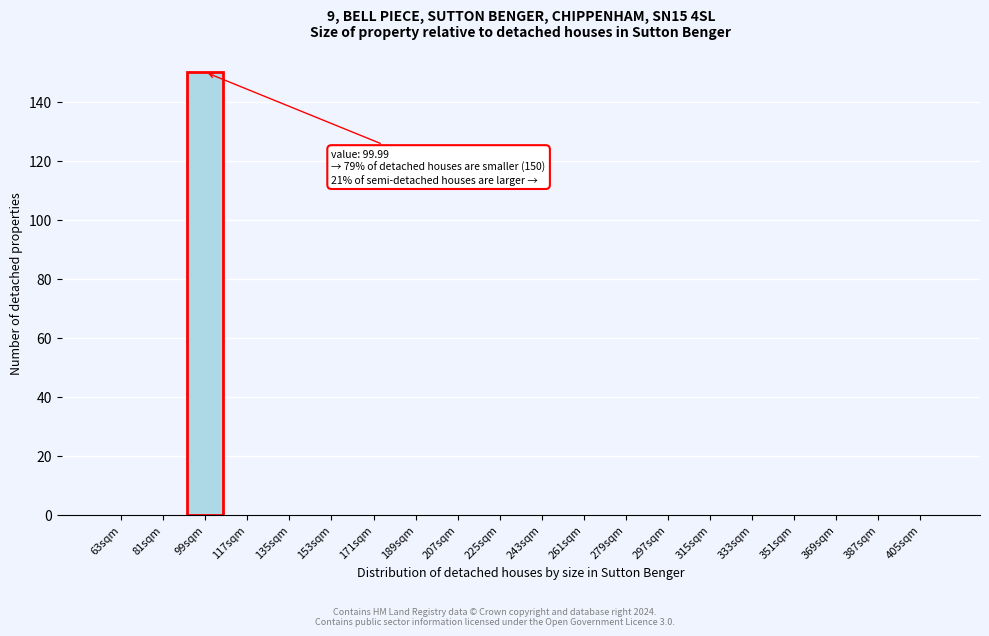

Reading left to right, list all the values displayed in this chart.

63sqm=0	81sqm=0	99sqm=150	117sqm=0	135sqm=0	153sqm=0	171sqm=0	189sqm=0	207sqm=0	225sqm=0	243sqm=0	261sqm=0	279sqm=0	297sqm=0	315sqm=0	333sqm=0	351sqm=0	369sqm=0	387sqm=0	405sqm=0